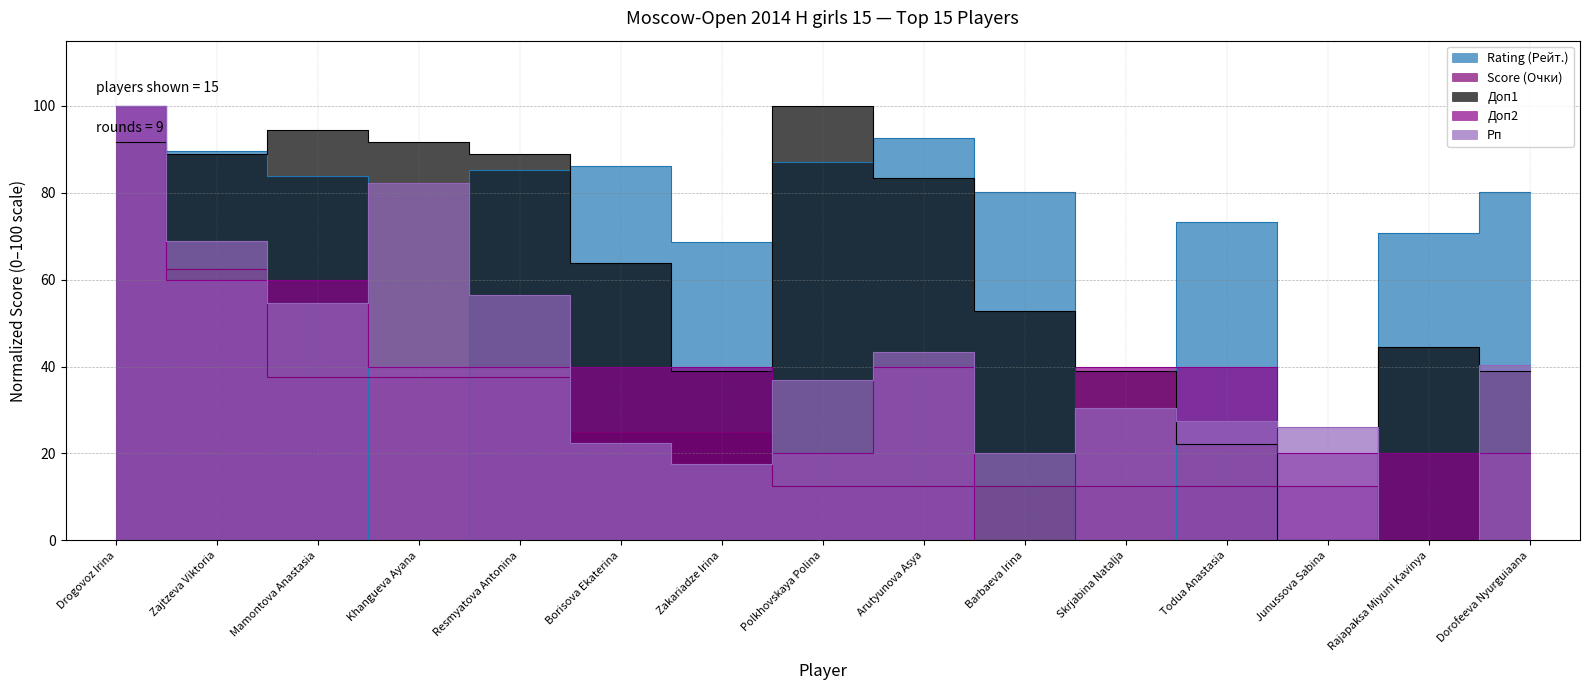

What is the value of the Rating (Рейт.) point at the 14th from the left?

70.7